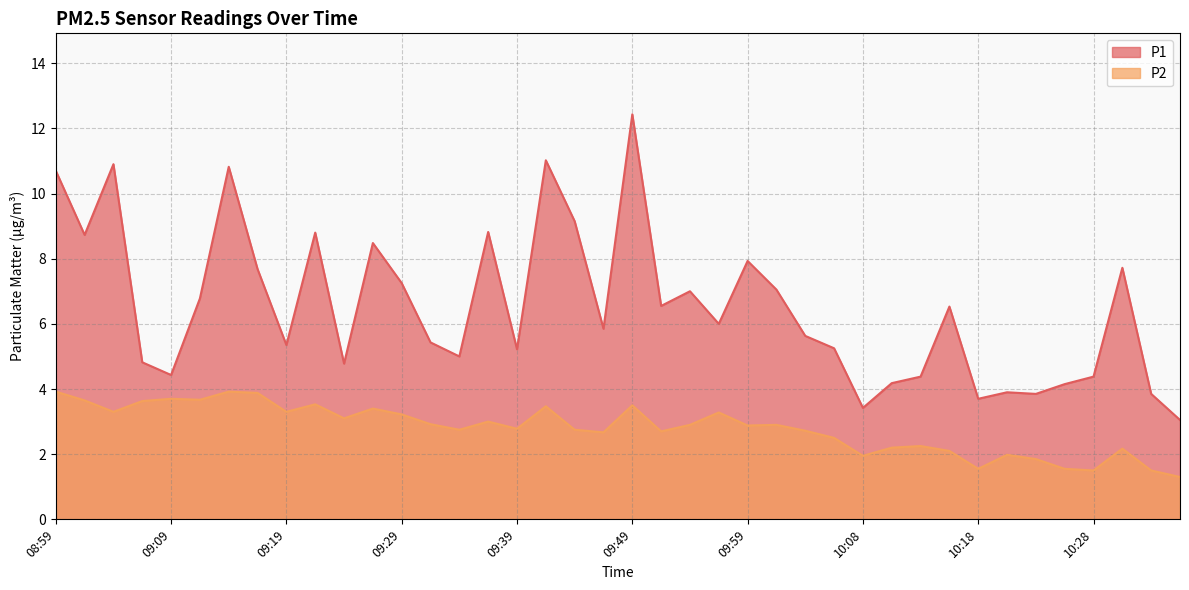

What is the label of the 1st point from the left?

08:59